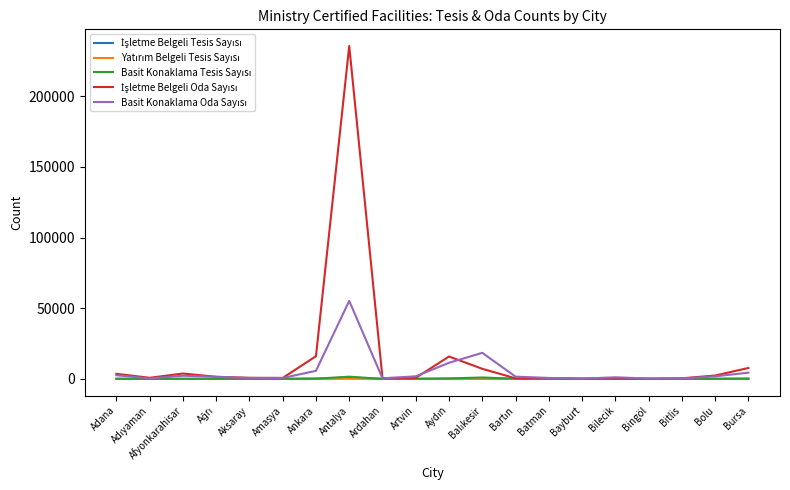

At which category does the chart reach its peak across all series?

Antalya